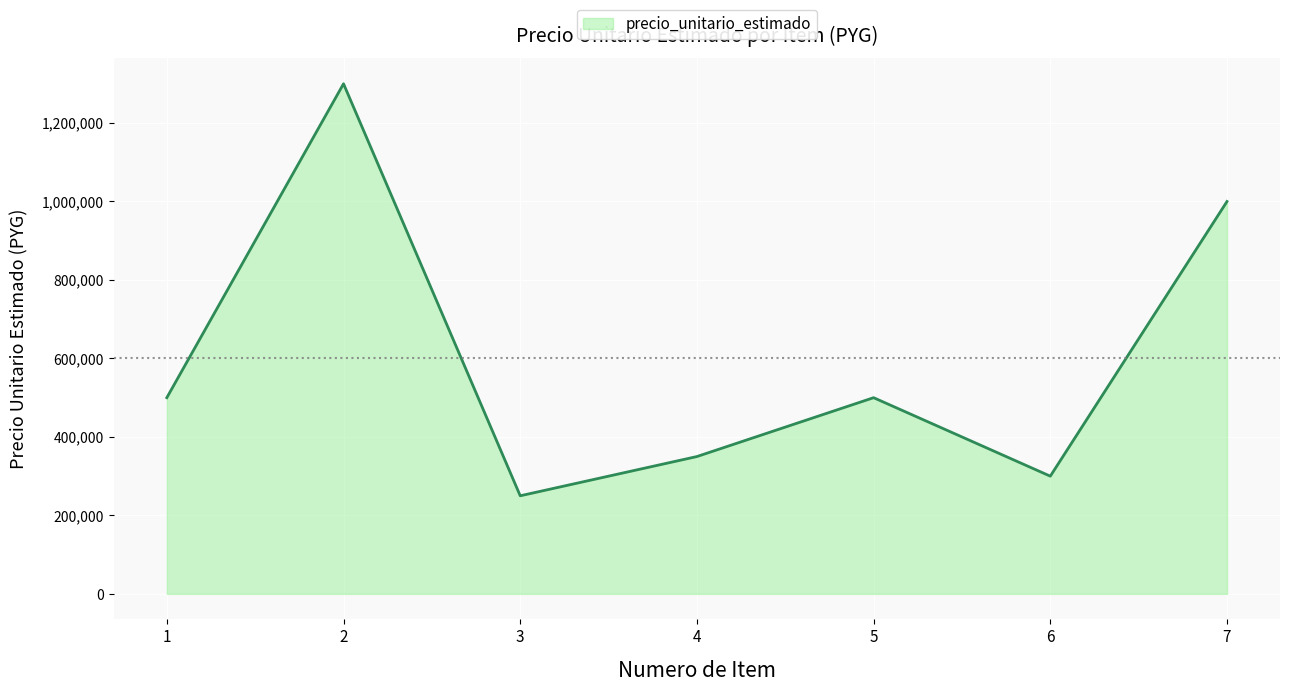

What value does the data have at 3?

250000